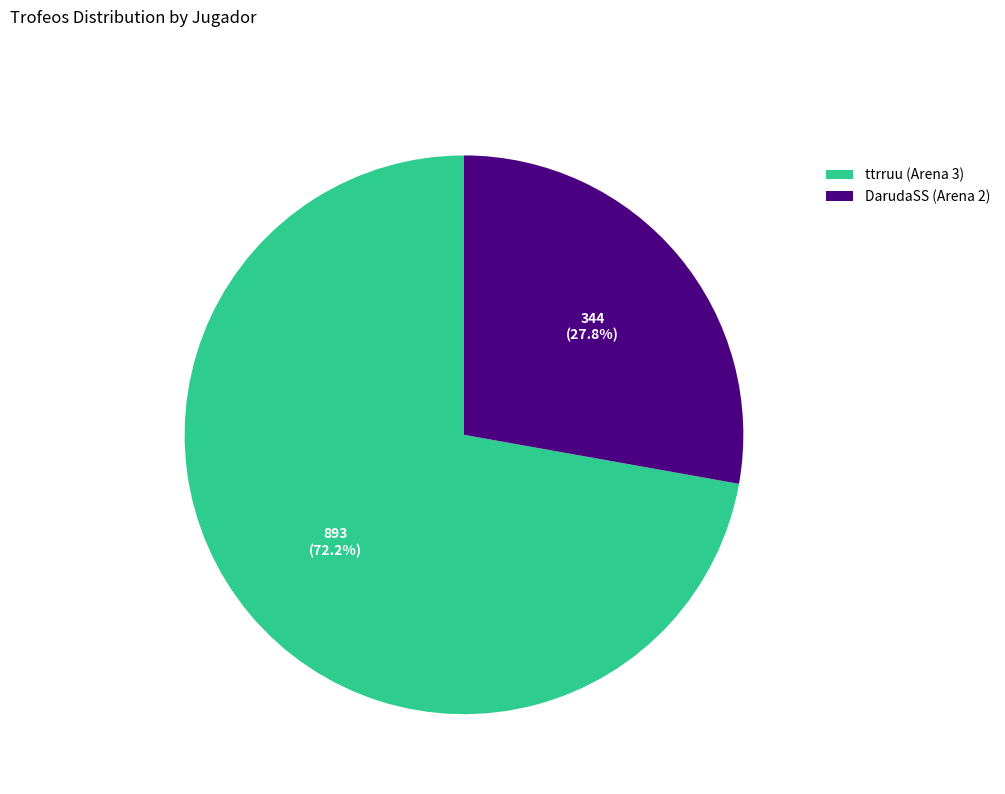

To the nearest percent, what is the average slice percentage?

50%